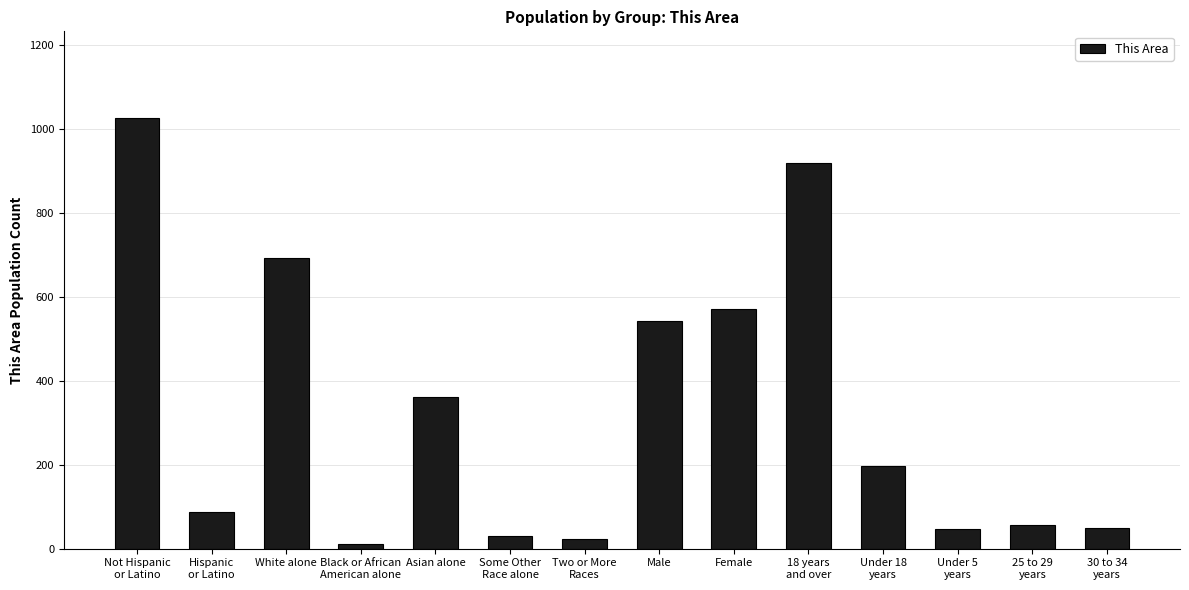

What is the maximum value shown in the chart?

1028